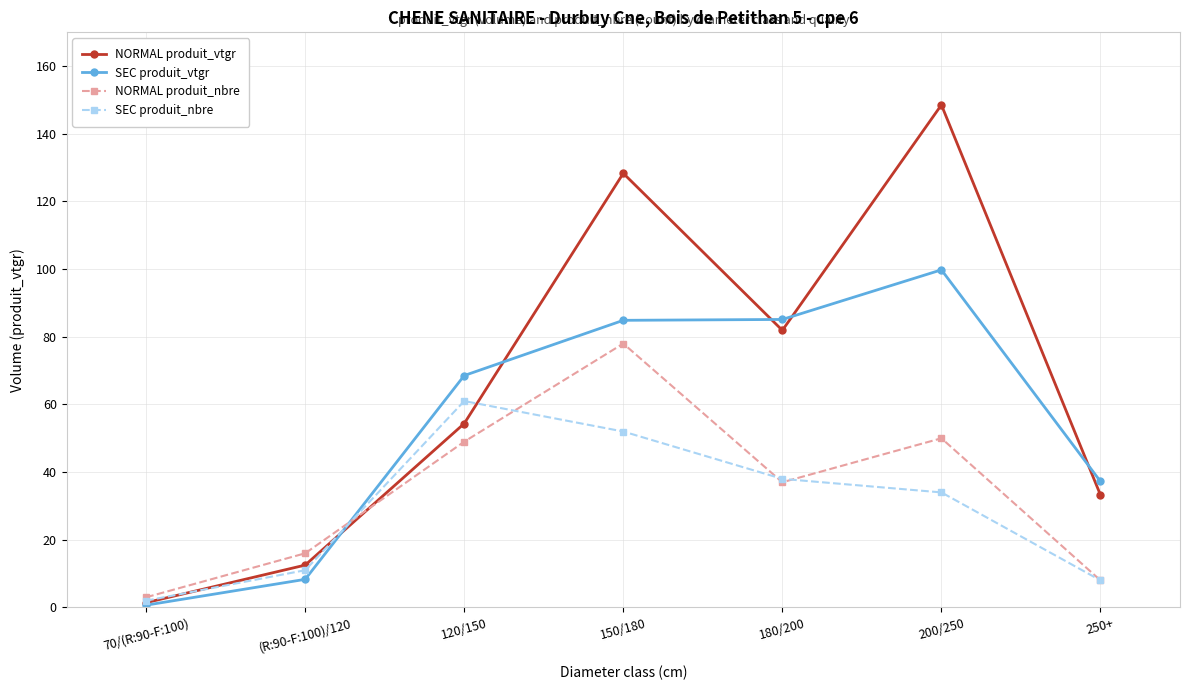

Which series has the largest range (max minus min)?

NORMAL produit_vtgr